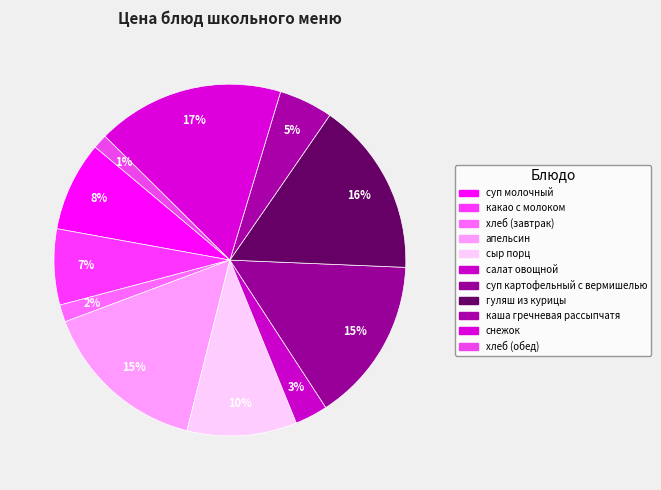

Count the number of slices in the pie.

11